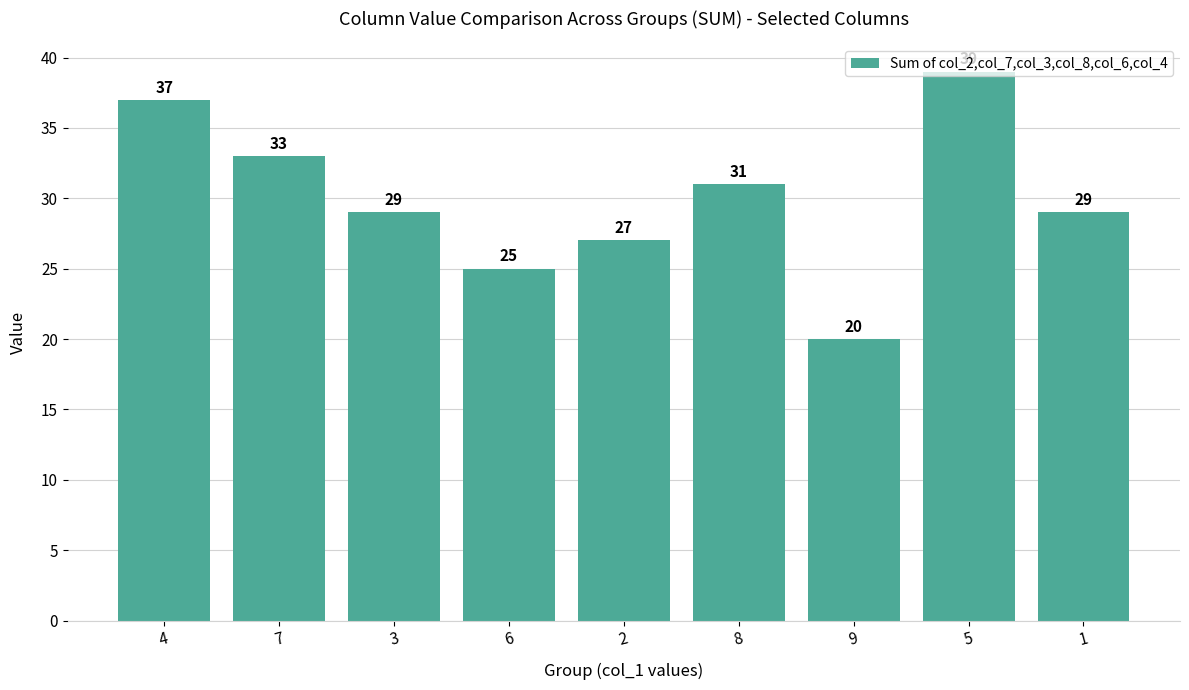

The value at 6 is 25. True or false?

True